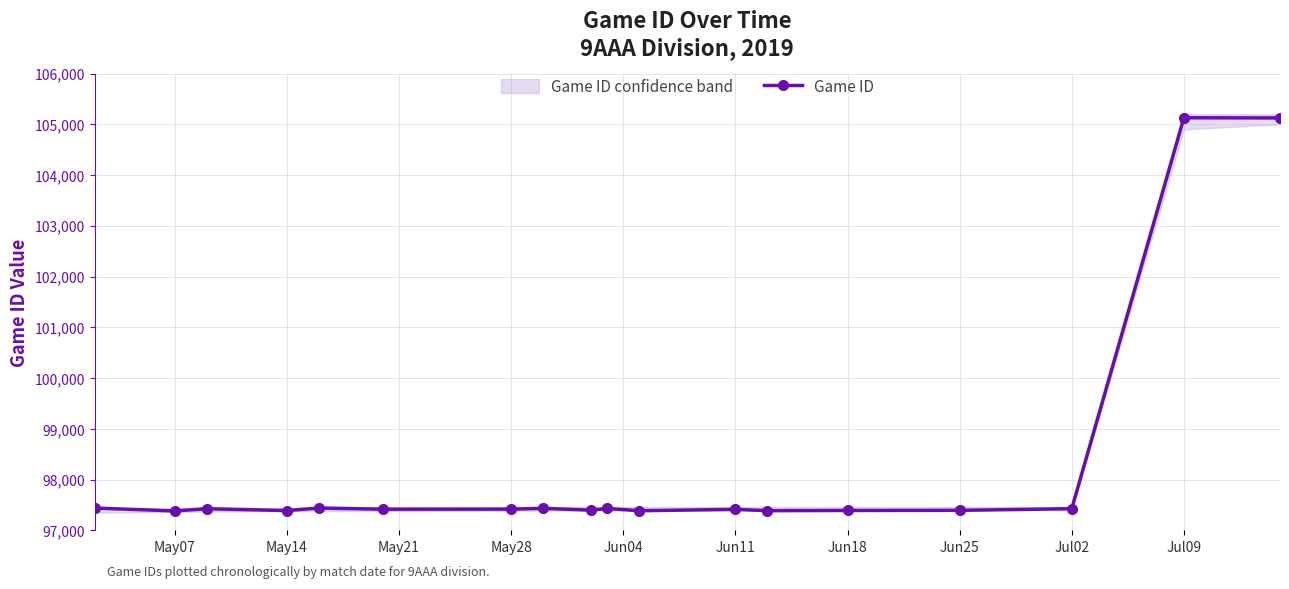

True or false: Game ID has more than 0 interior local peaks.

True